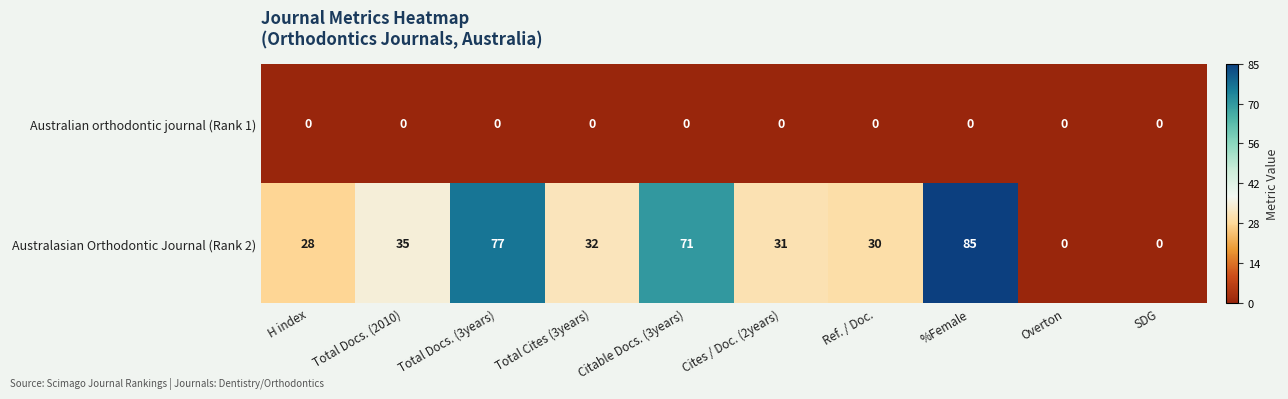

At which category does the chart reach its peak across all series?

%Female